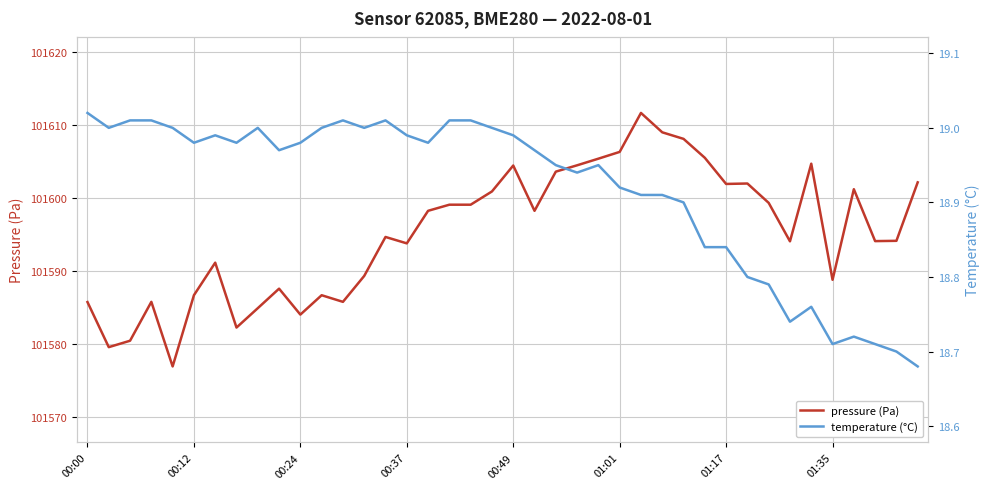

True or false: pressure (Pa) has a value of 25329.8 at 00:12.

False